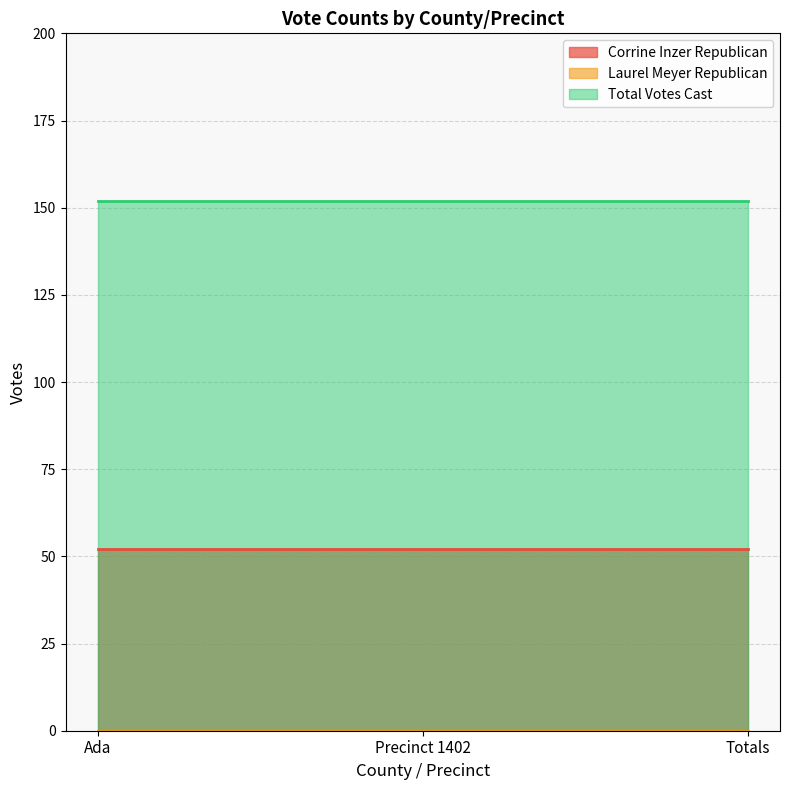

Which category has the highest value in the Laurel Meyer Republican series?

Ada